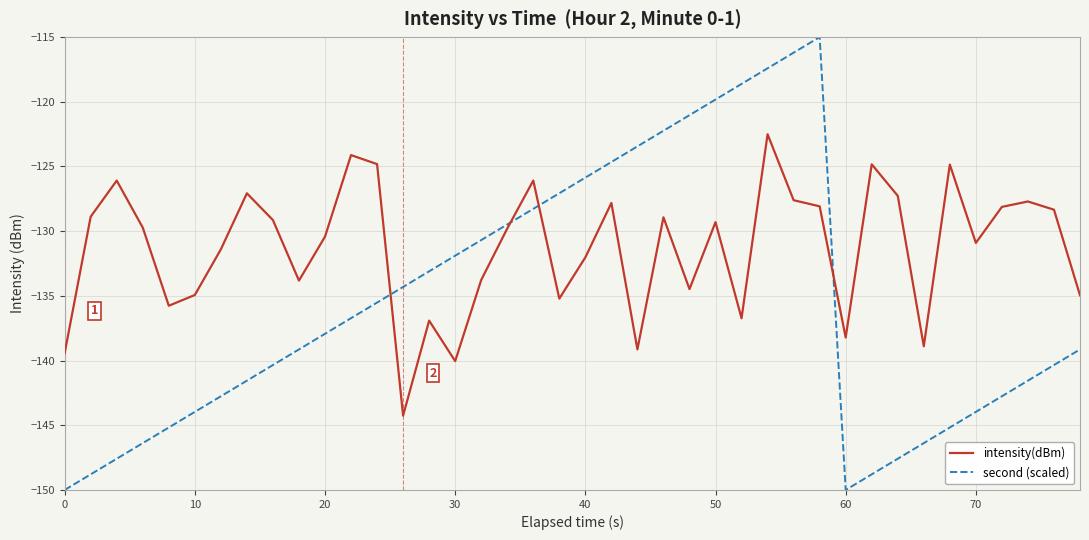

List the series in order of their overall mean, highest first.

intensity(dBm), second (scaled)